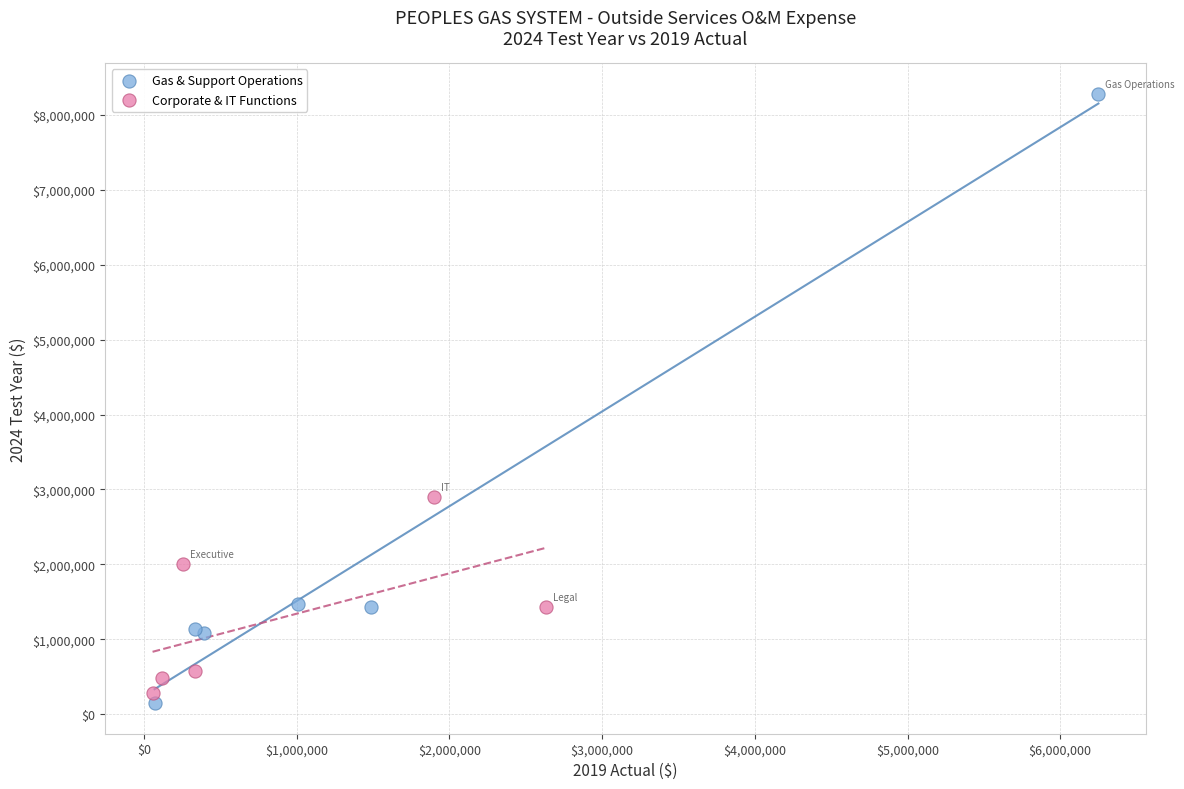

What are all the series names shown in the legend?

Gas & Support Operations, Corporate & IT Functions